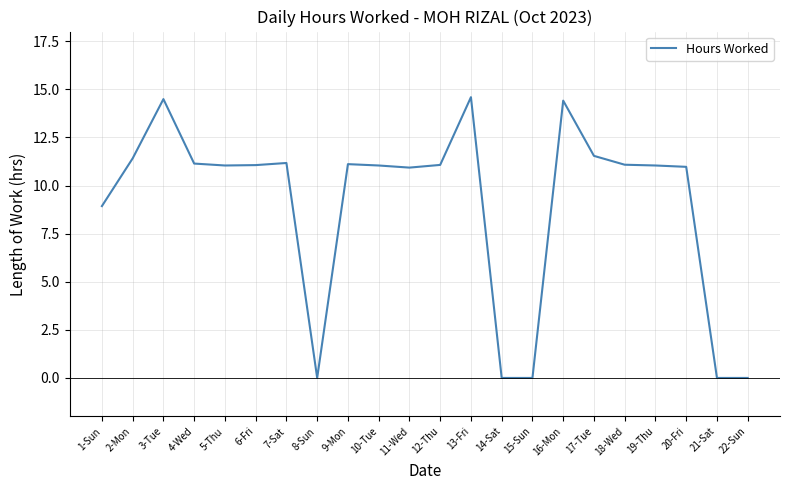

What is the difference between the maximum and minimum values?

14.6